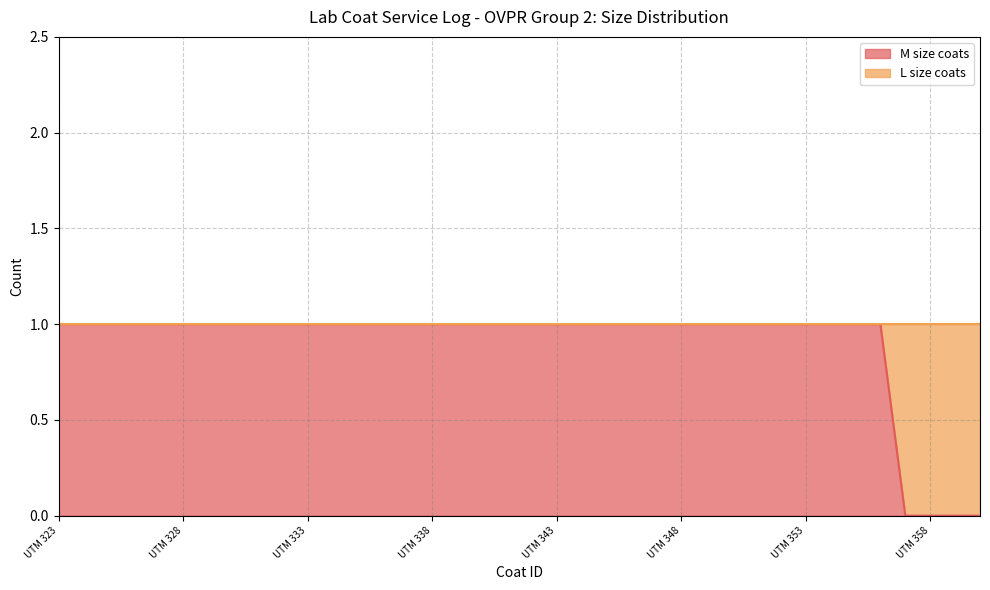

What is the greatest value displayed?

1